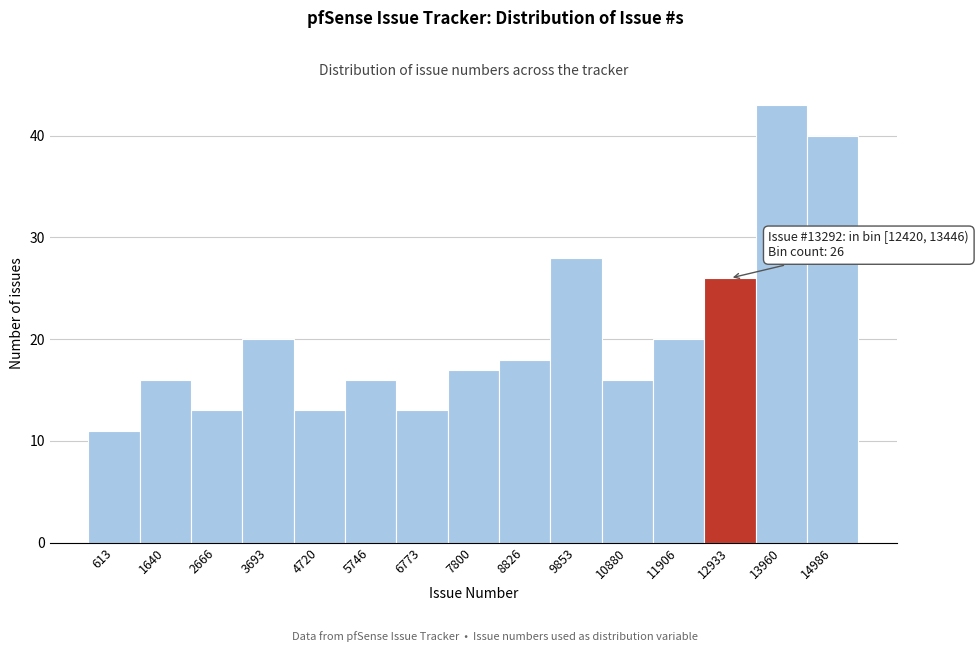

Over which range of the x-axis is the bar tallest?

13400 to 14400